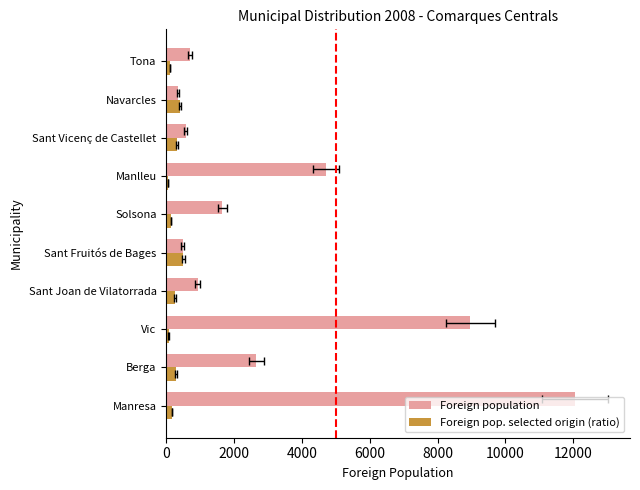

How many bars are there in total?

20